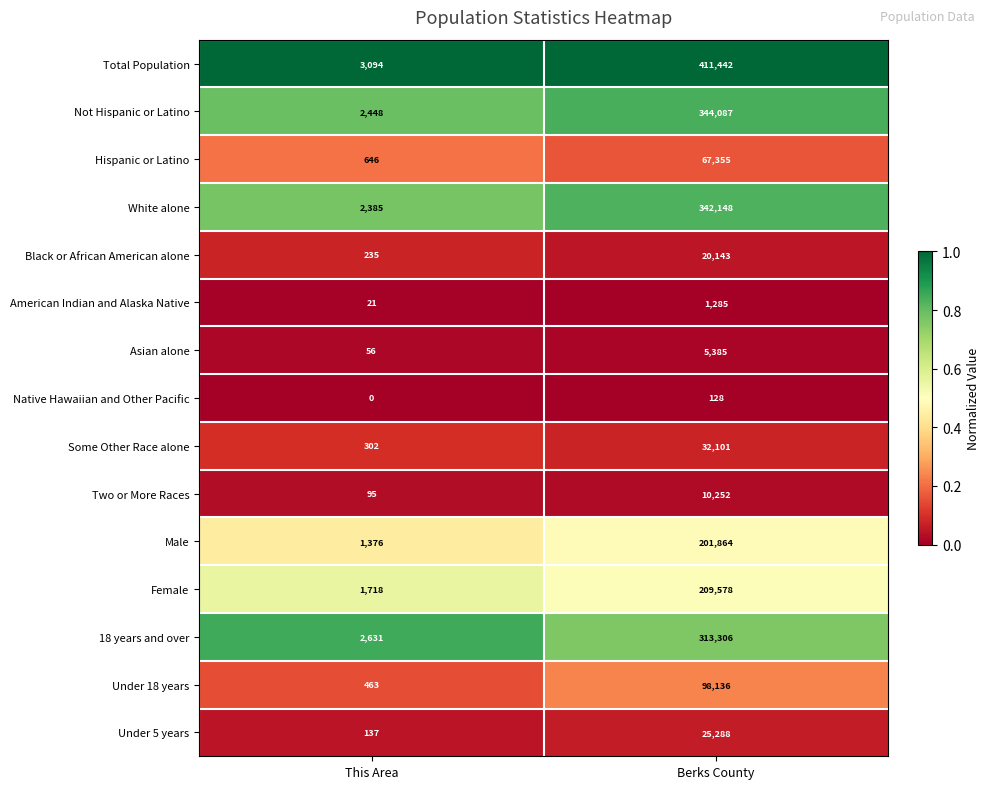

What is the sum of all Not Hispanic or Latino values?

346535